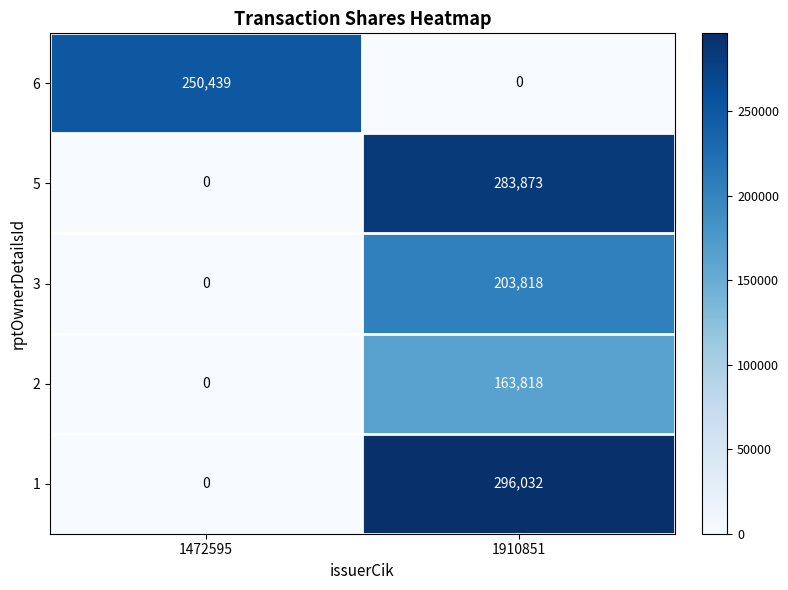

What is the difference between the highest and lowest values at 1910851?

296032